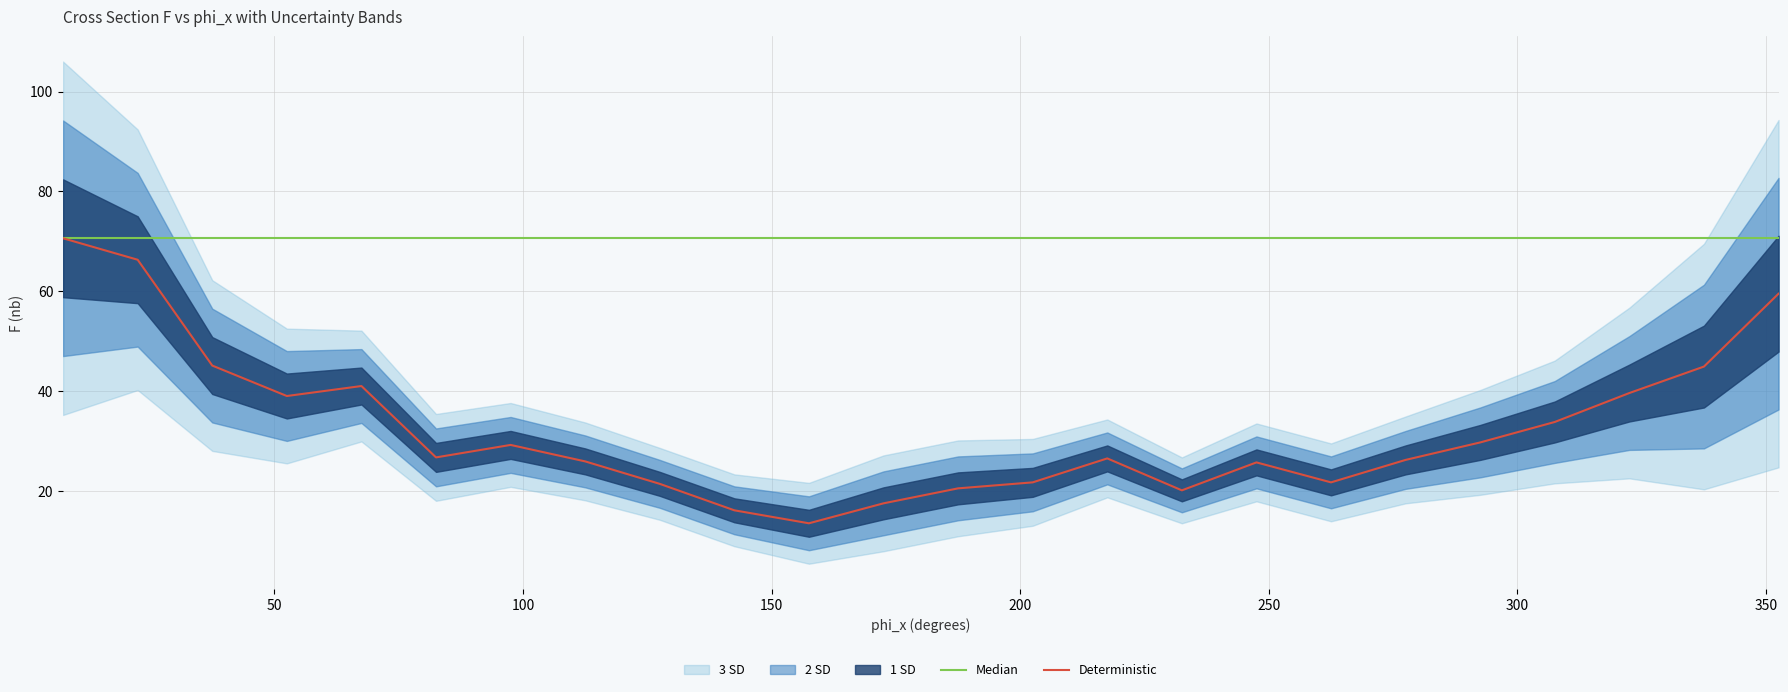

What is the highest value of the Deterministic series?

70.6